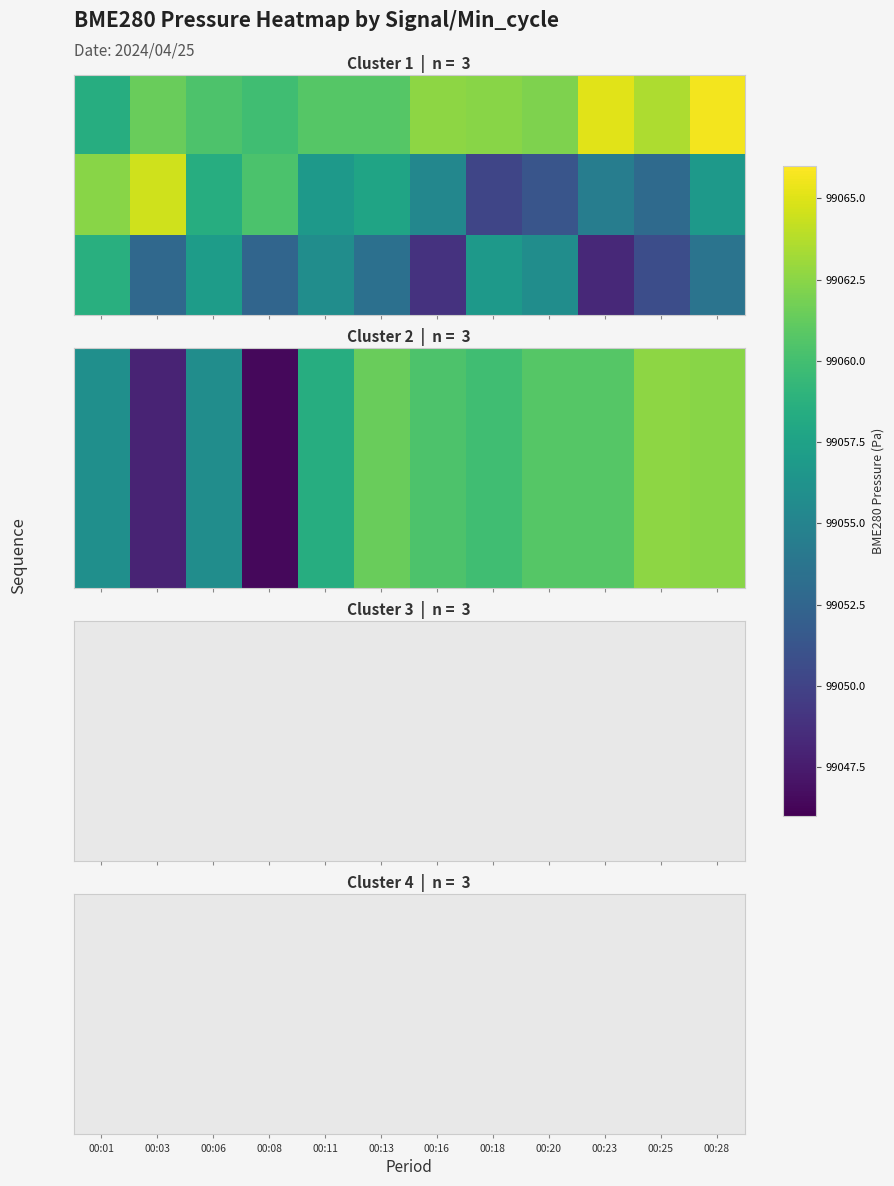

At how many categories does at least one series exceed 99050?

12